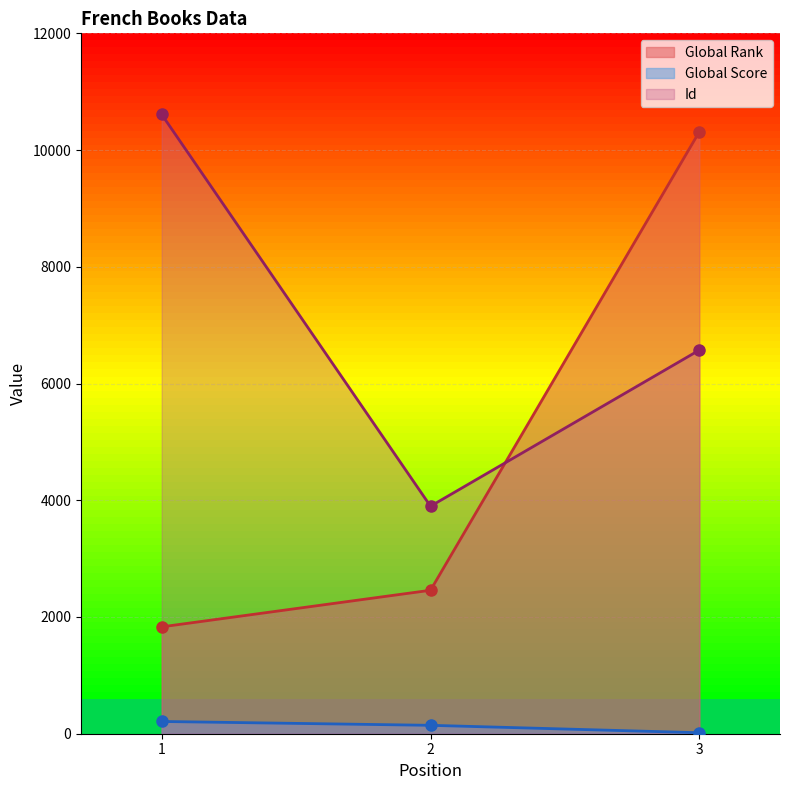

What is the total value across all series at 2?

6500